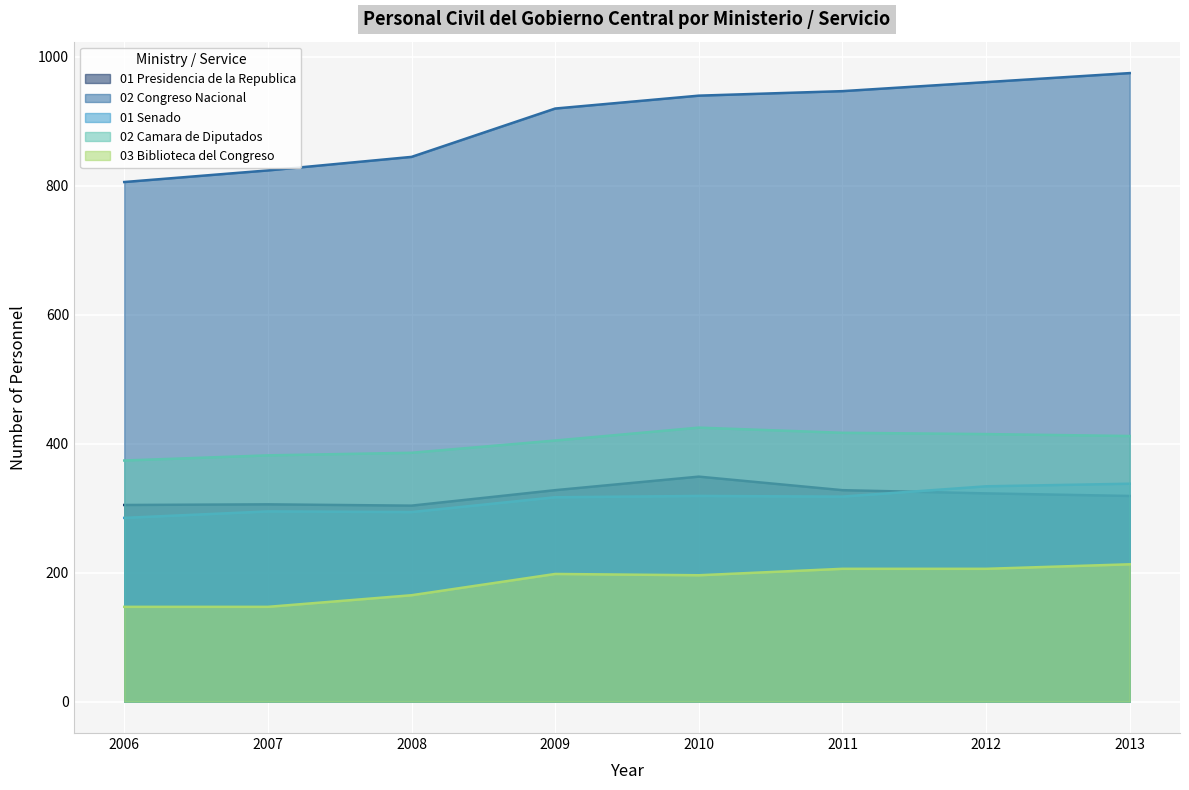

What is the total value across all series at 2009?

2168